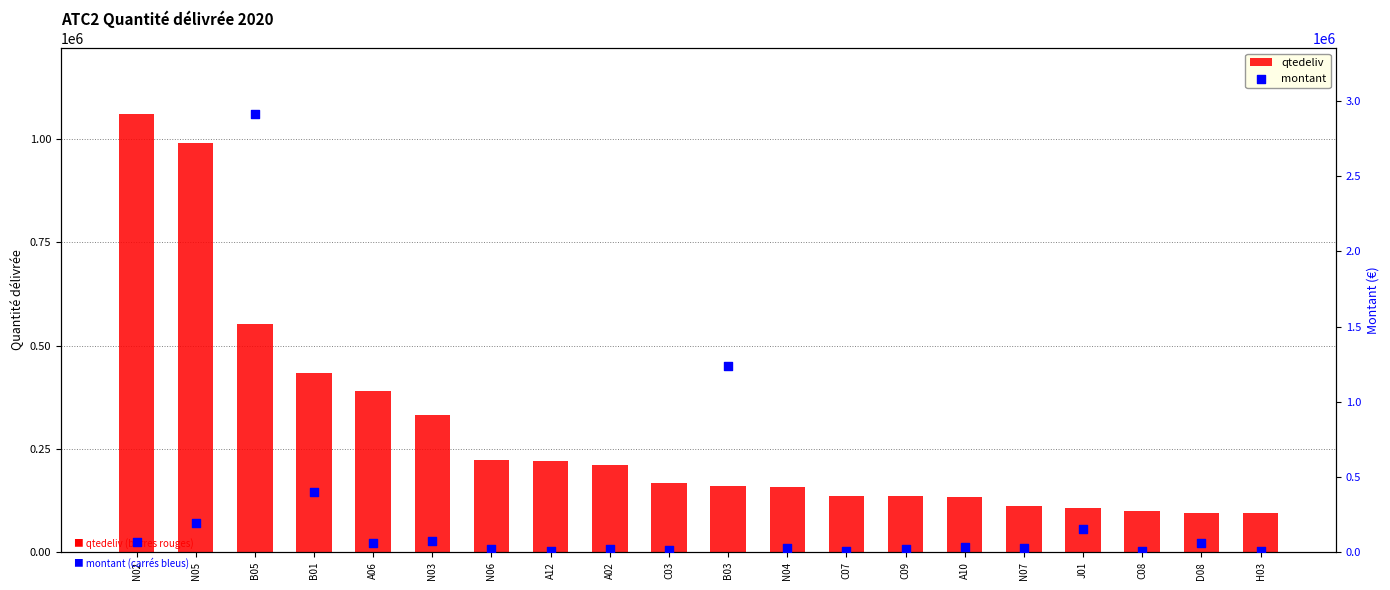

Which series has the largest Y range (max minus min)?

montant